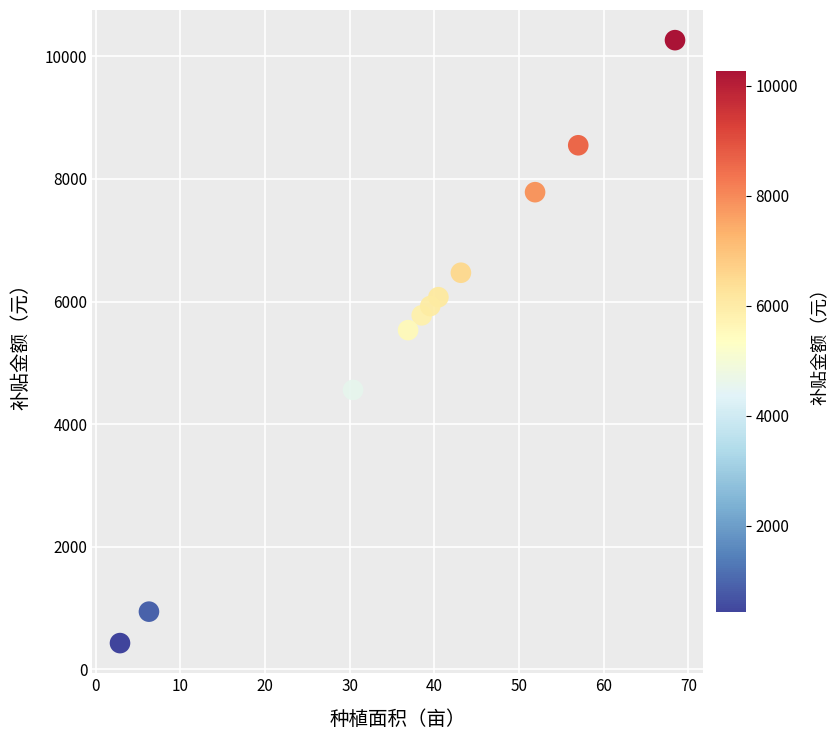

What Y value in the scatter plot is closest to 5347?

5535.0